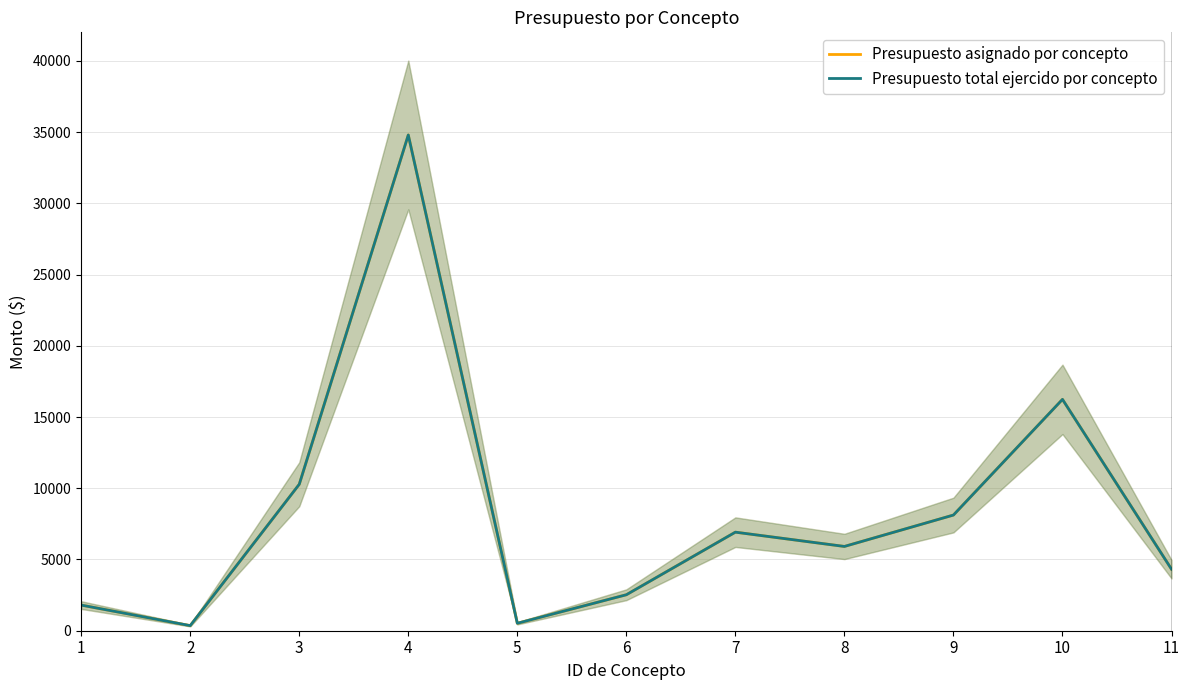

What is the difference between the second highest and second lowest values in the Presupuesto asignado por concepto series?

15718.0